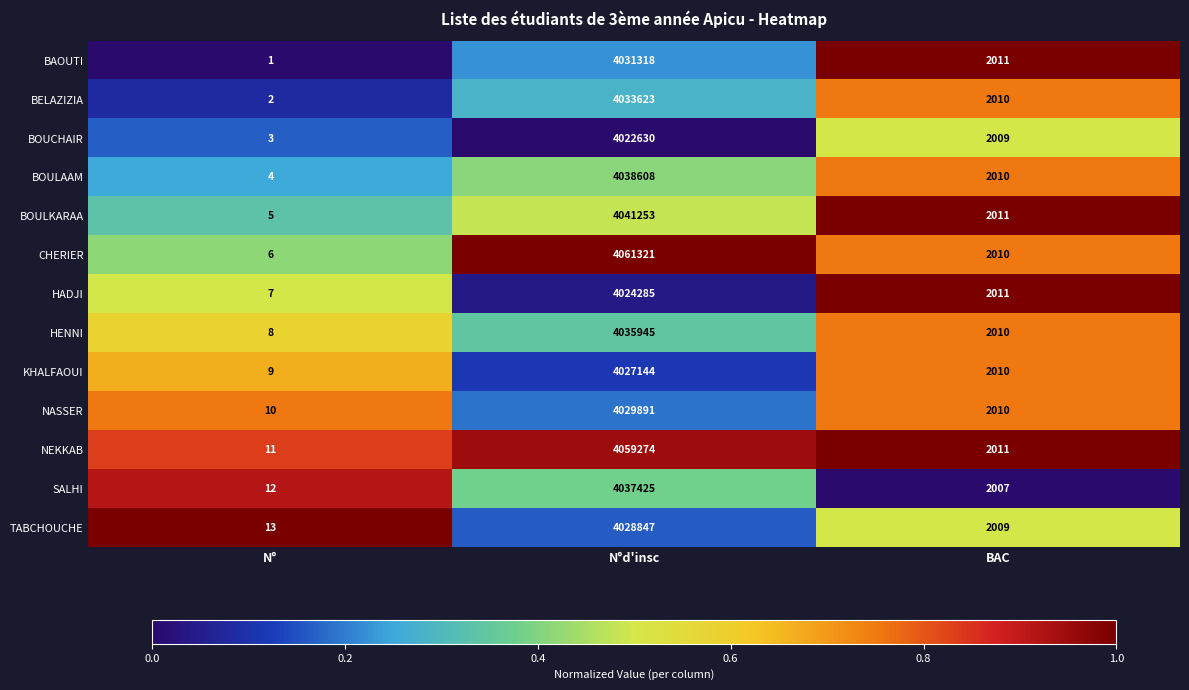

The BOUCHAIR series shows 4022630 at N°d'insc. True or false?

True